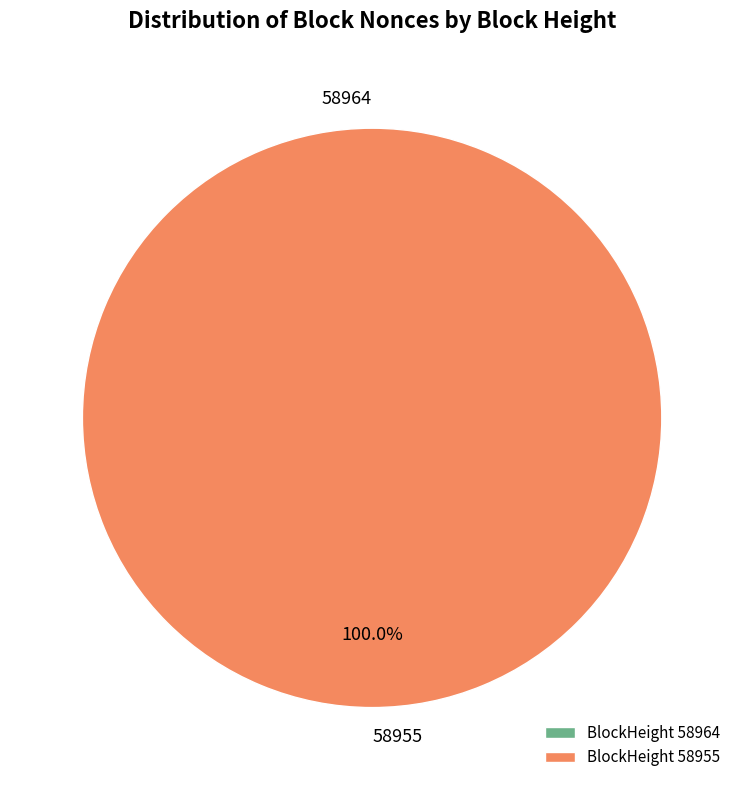

How many segments does this pie chart have?

2